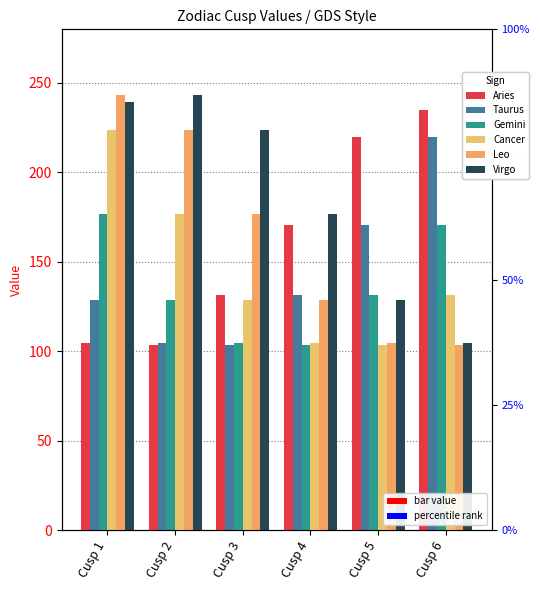

Rank the series by their maximum value, from lowest to highest.

Gemini, Taurus, Cancer, Aries, Leo, Virgo